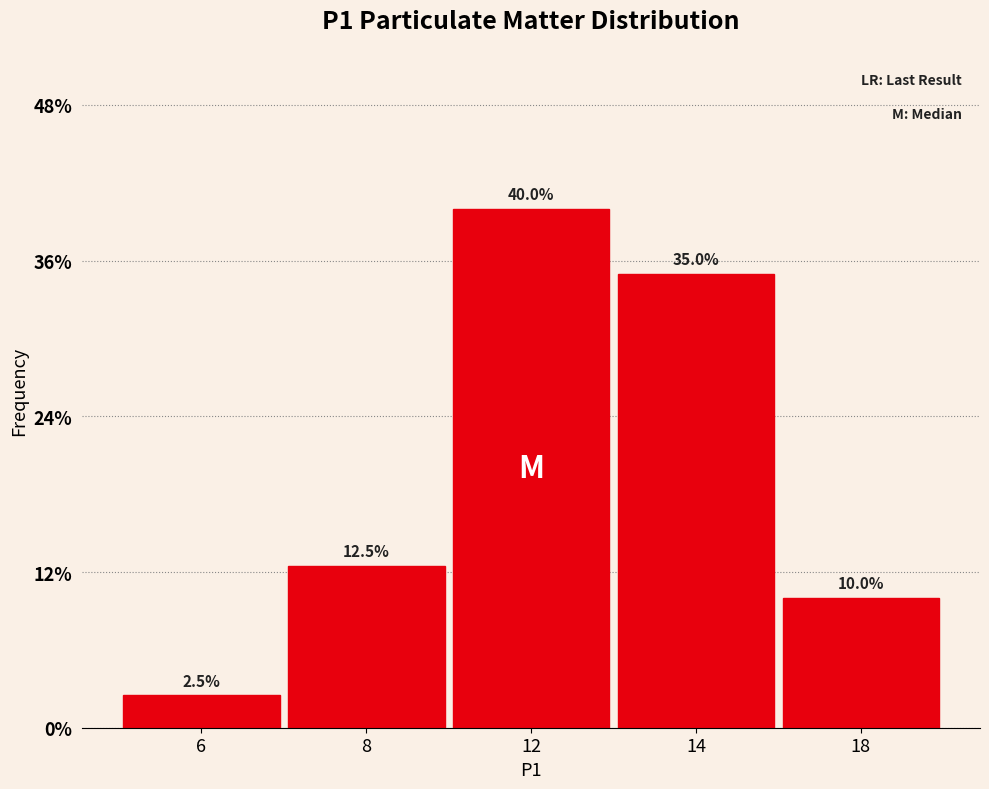

Are the bars horizontal?

No